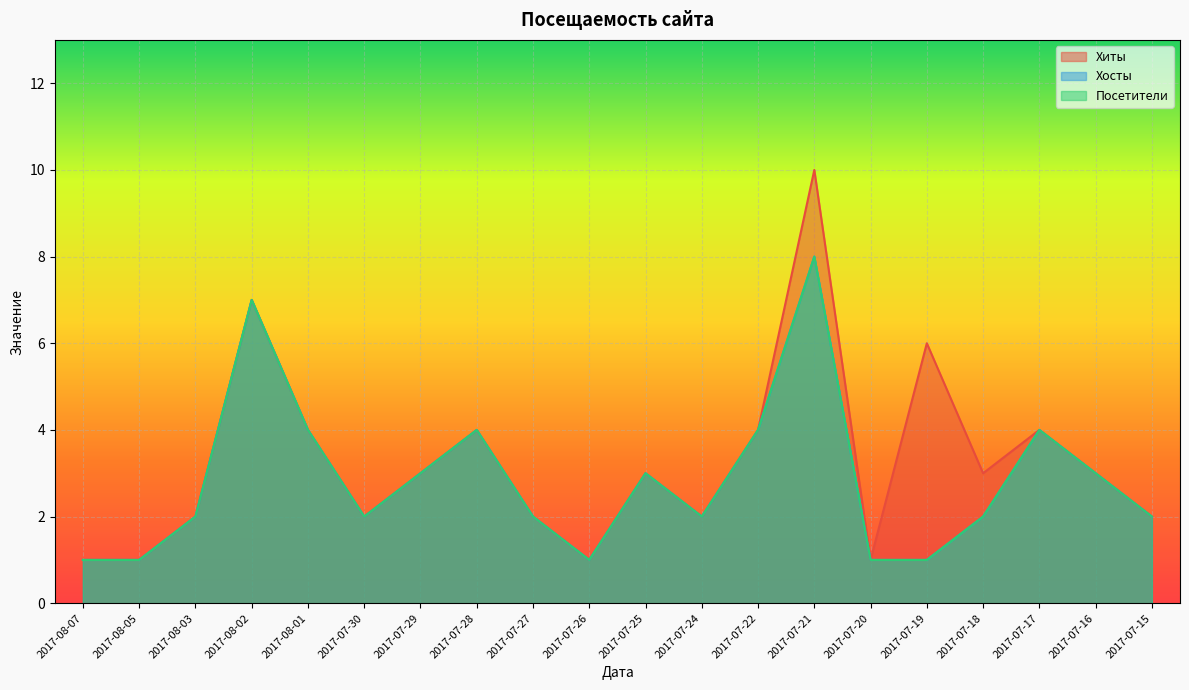

Which category has the highest value in the Хосты series?

2017-07-21